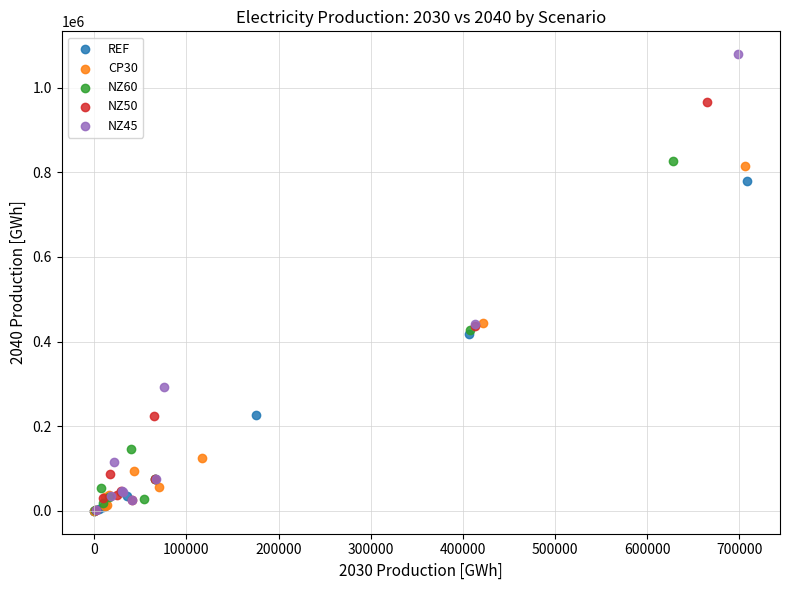

Which series has the largest Y range (max minus min)?

NZ45